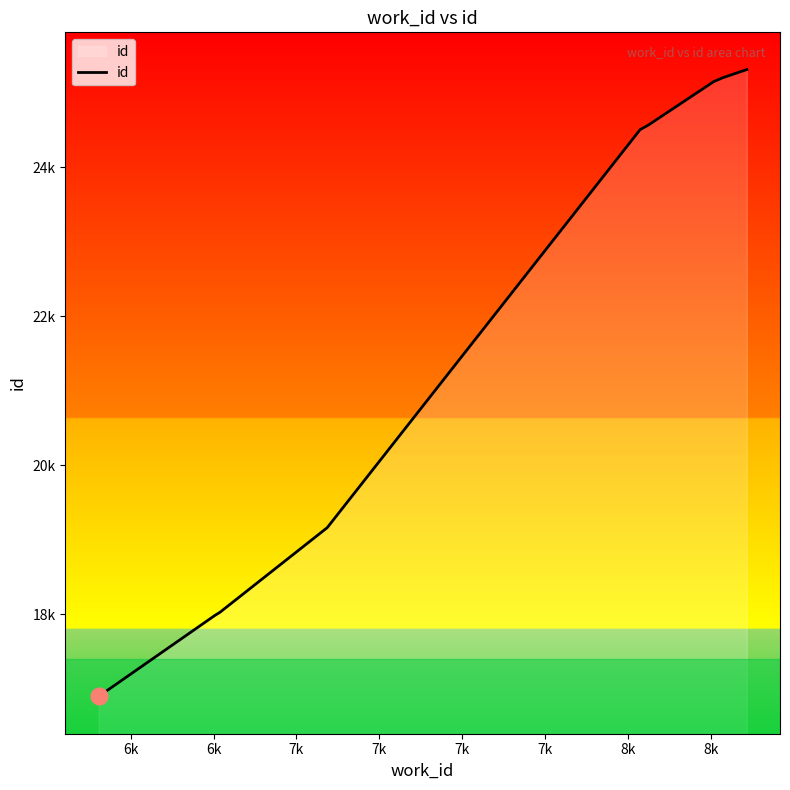

True or false: there are more than 1 points higher than both neighbors.

False